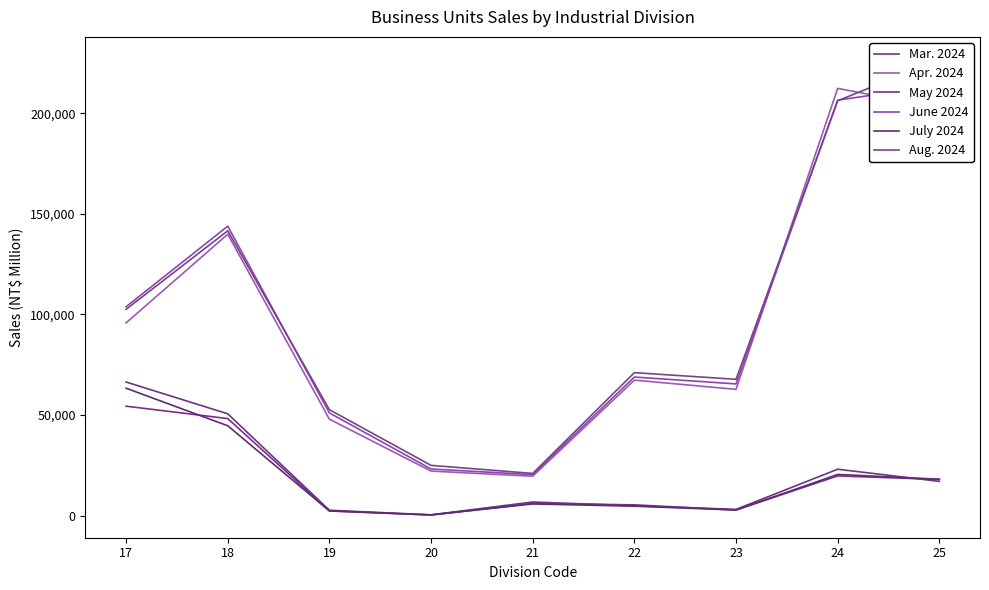

At 17, list the series in order from smallest to largest.

Mar. 2024, July 2024, May 2024, Apr. 2024, Aug. 2024, June 2024